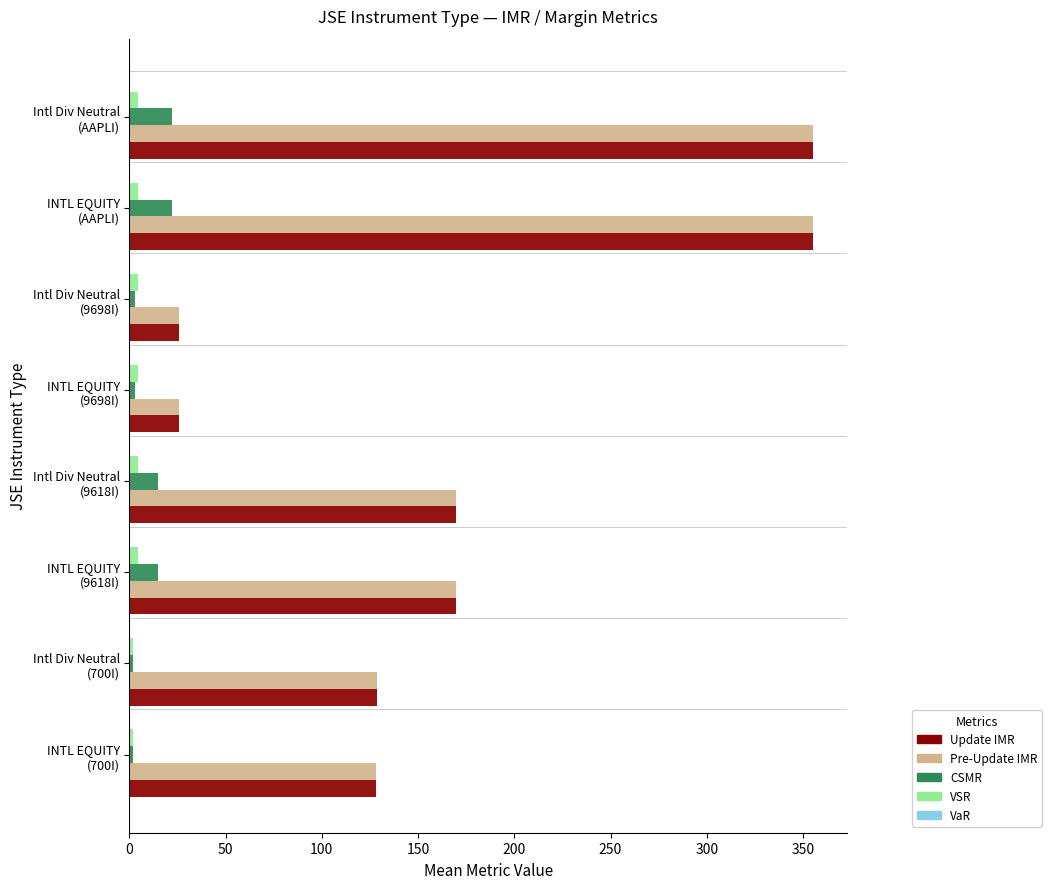

What is the maximum value for Update IMR?

355.2